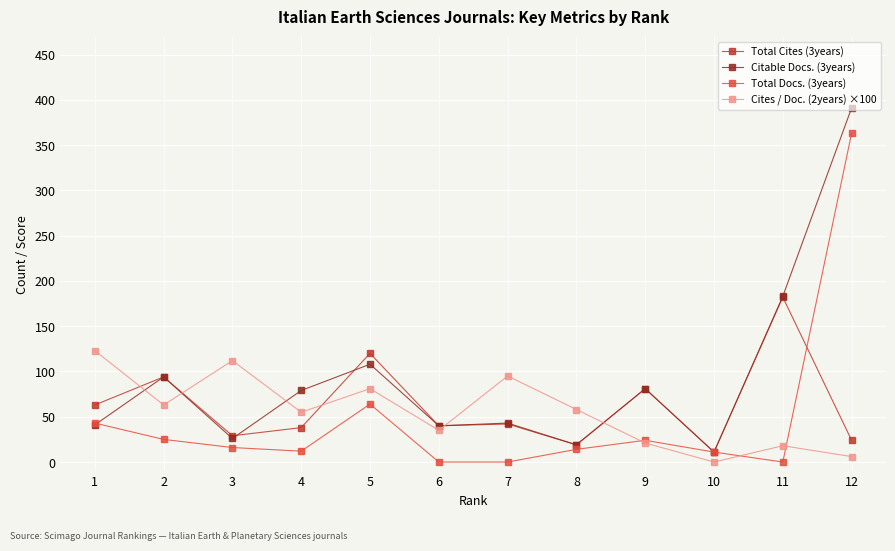

Rank the series at 12 from lowest to highest value.

Cites / Doc. (2years) ×100, Total Cites (3years), Total Docs. (3years), Citable Docs. (3years)